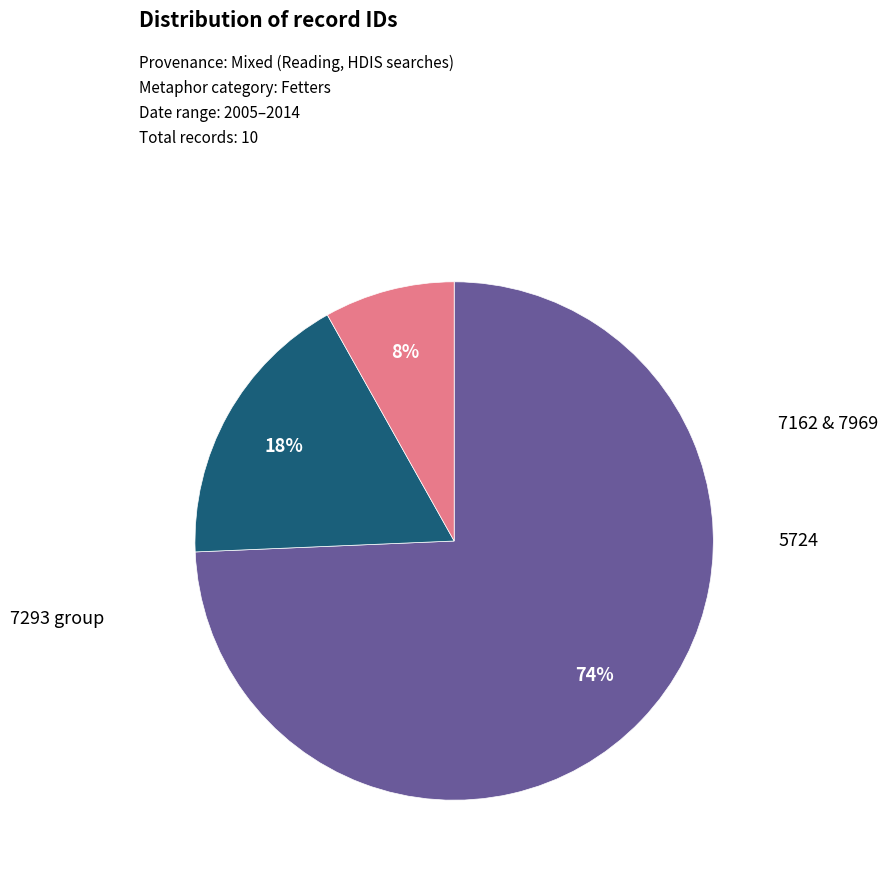

Is there any slice that represents more than half of the pie?

Yes